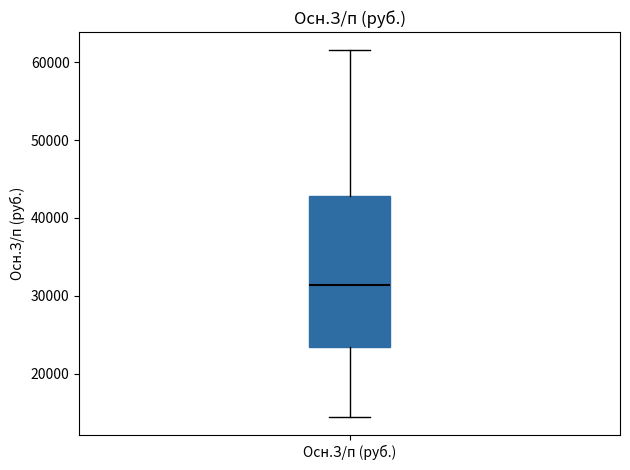

Where does the median line of the box for Осн.З/п (руб.) sit on the y-axis? The values are not printed on the chart, so give them approximately, as read against the axis.

31000